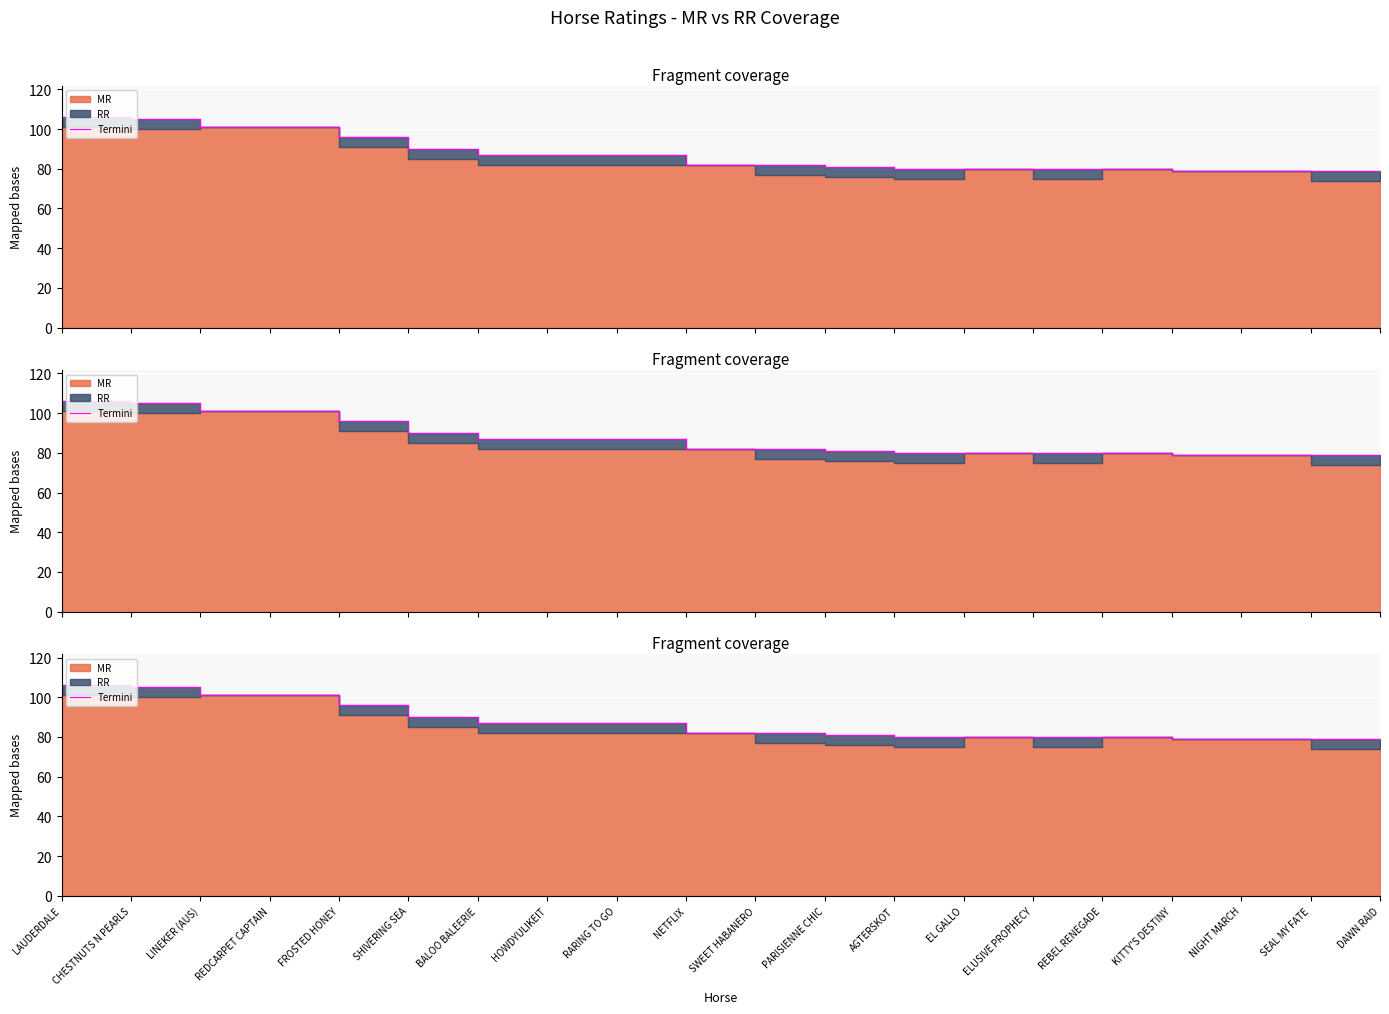

At which category does the chart reach its minimum across all series?

DAWN RAID